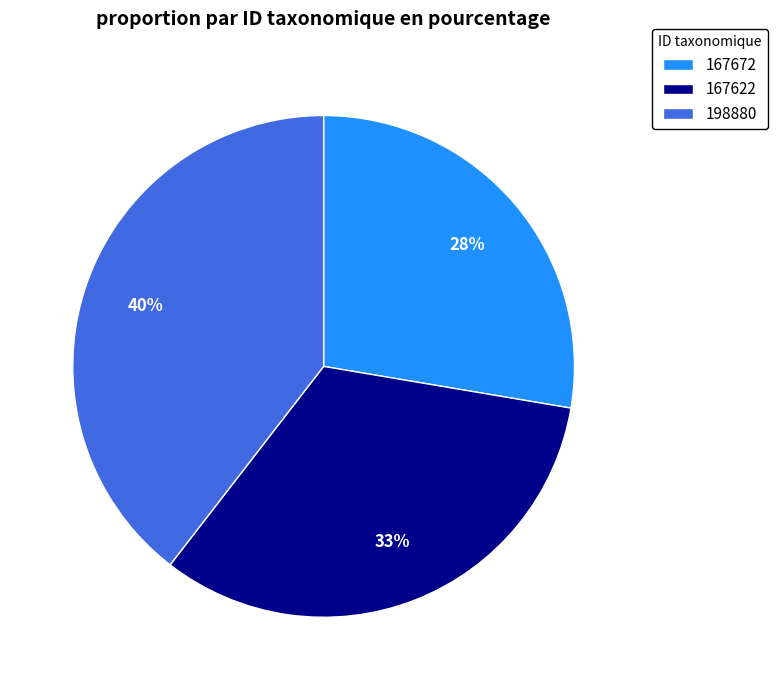

Do 167672 and 167622 together represent more than half of the pie?

Yes